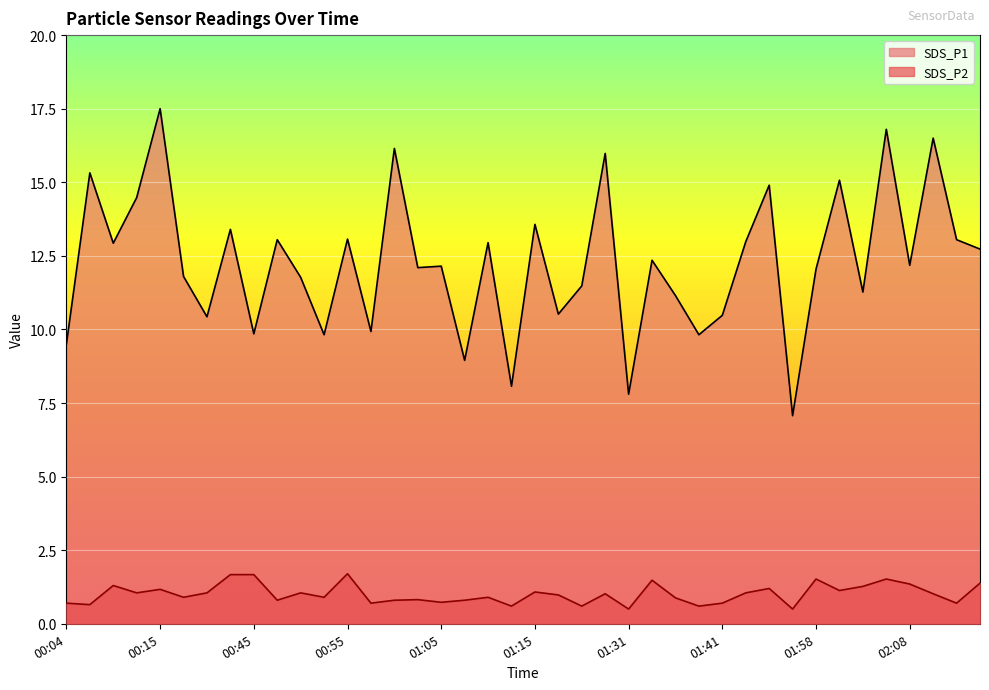

True or false: SDS_P1 has a value of 12.3 at 01:08.

False